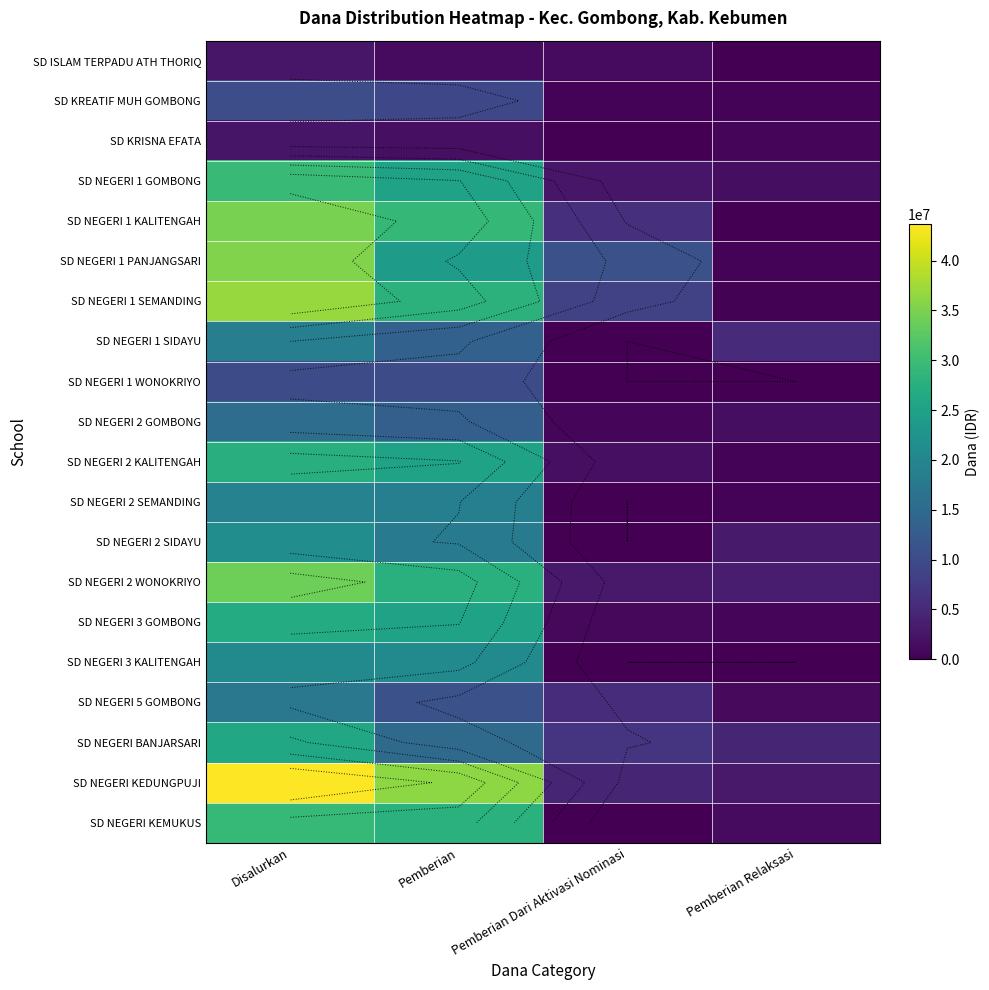

At how many categories does at least one series exceed 26125115?

2